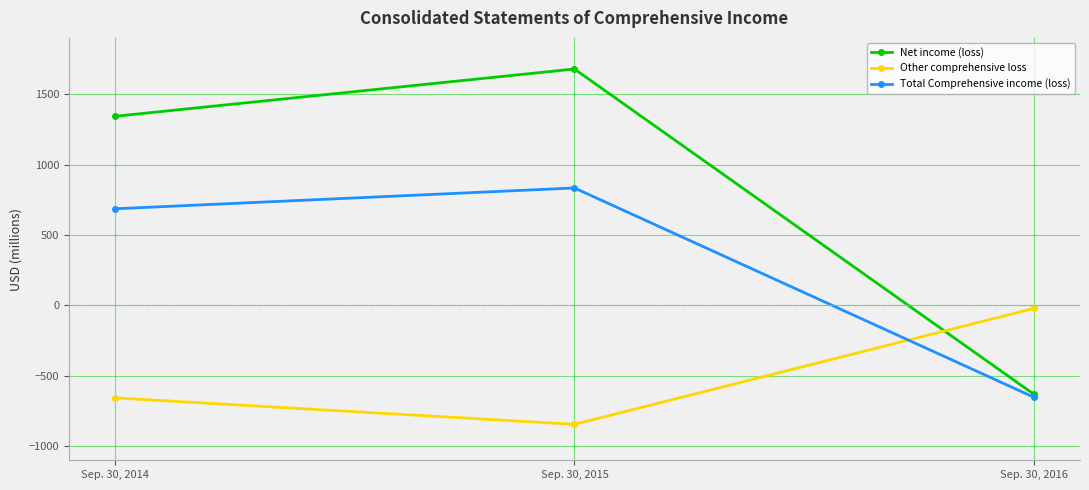

Rank the series by their maximum value, from lowest to highest.

Other comprehensive loss, Total Comprehensive income (loss), Net income (loss)